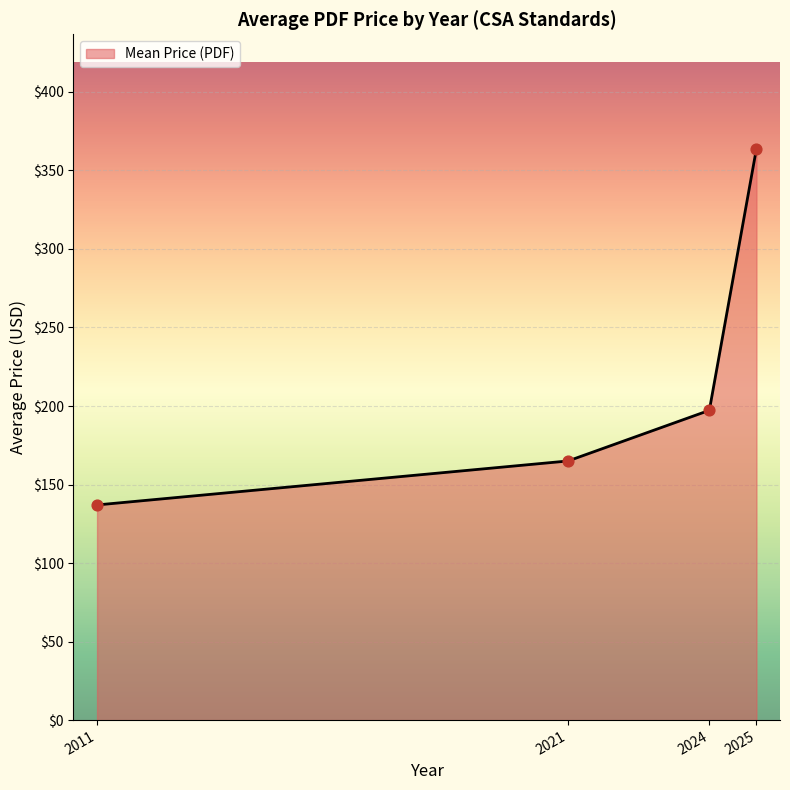

What is the change in value from 2011 to 2021?

+28.0